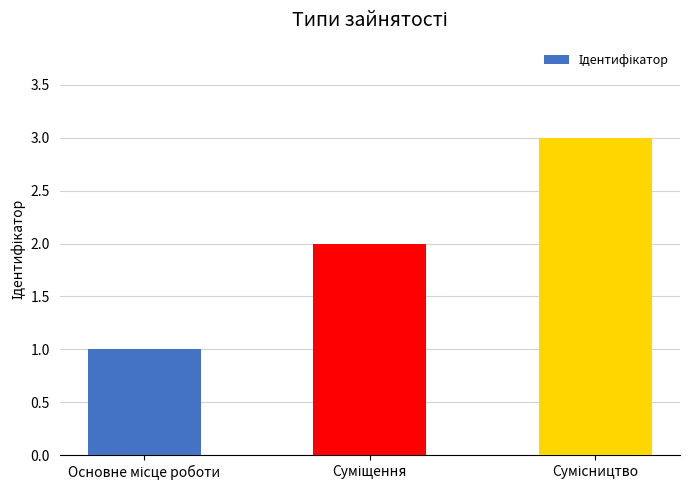

What is the greatest value displayed?

3